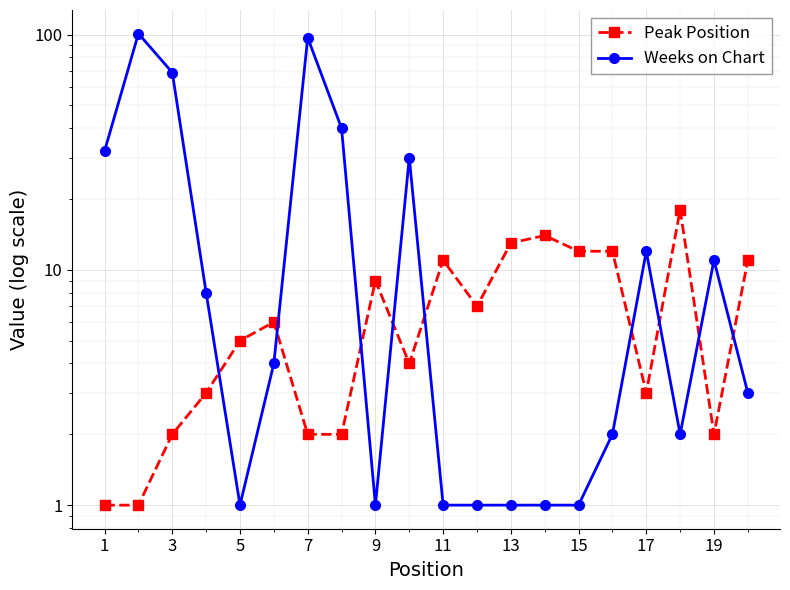

True or false: Weeks on Chart has a value of 1 at 15.

True